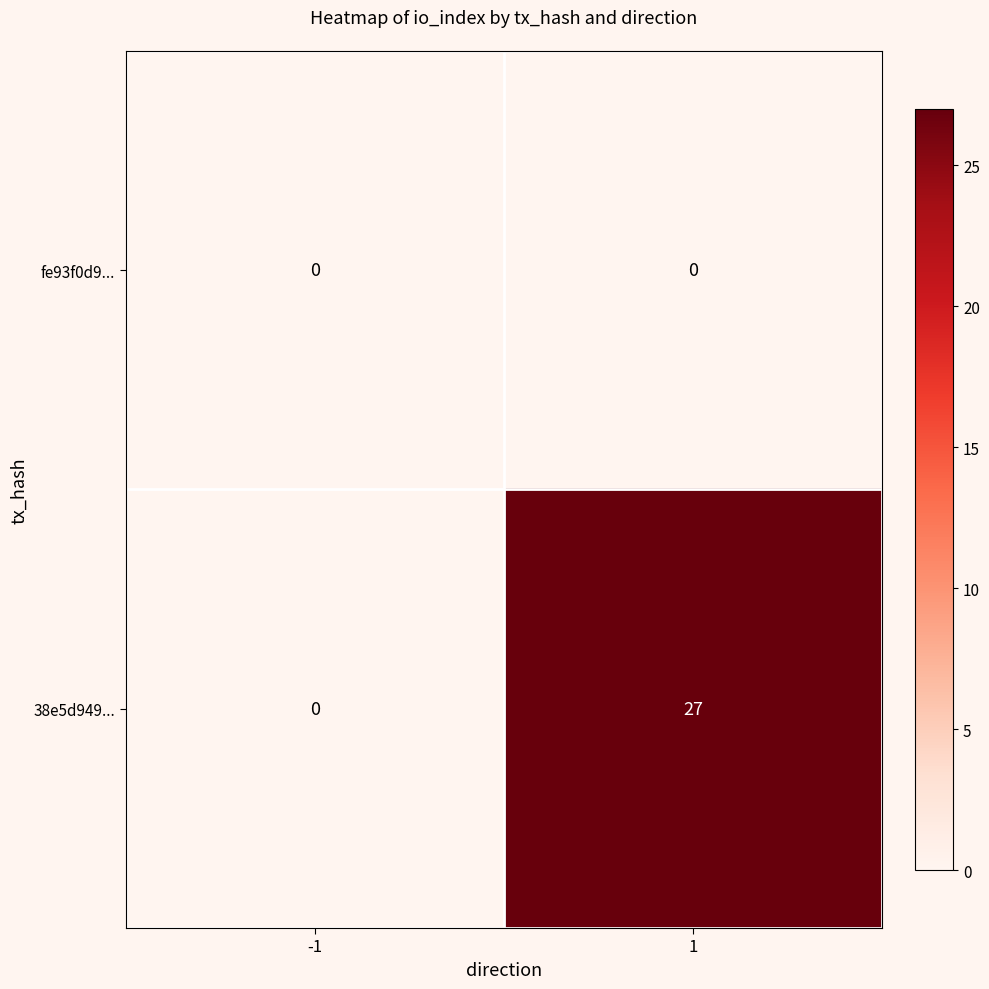

Is it true that 38e5d949... equals 12 at 1?

False